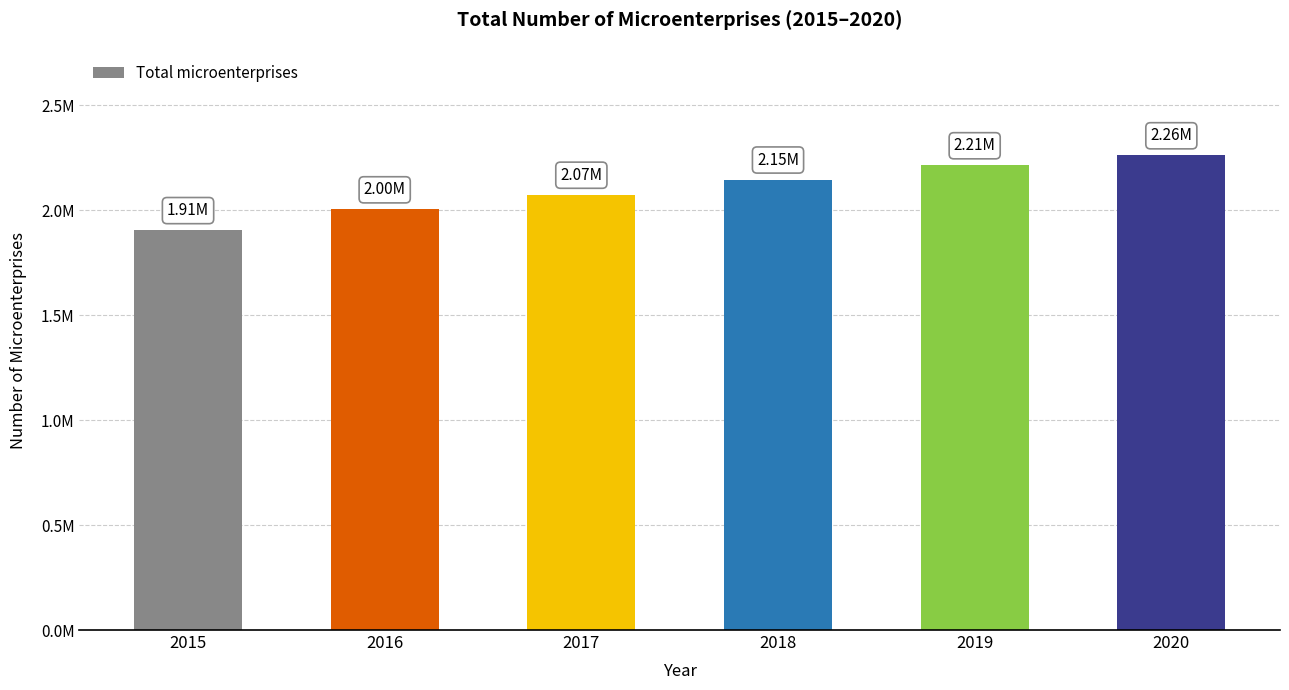

List the labels in order of value, largest first.

2020, 2019, 2018, 2017, 2016, 2015